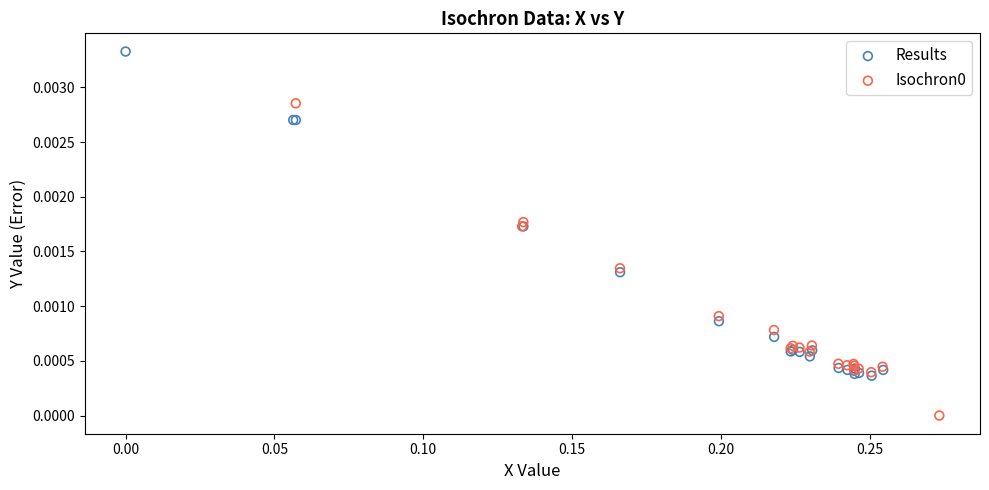

Which series has the widest spread of Y values?

Results